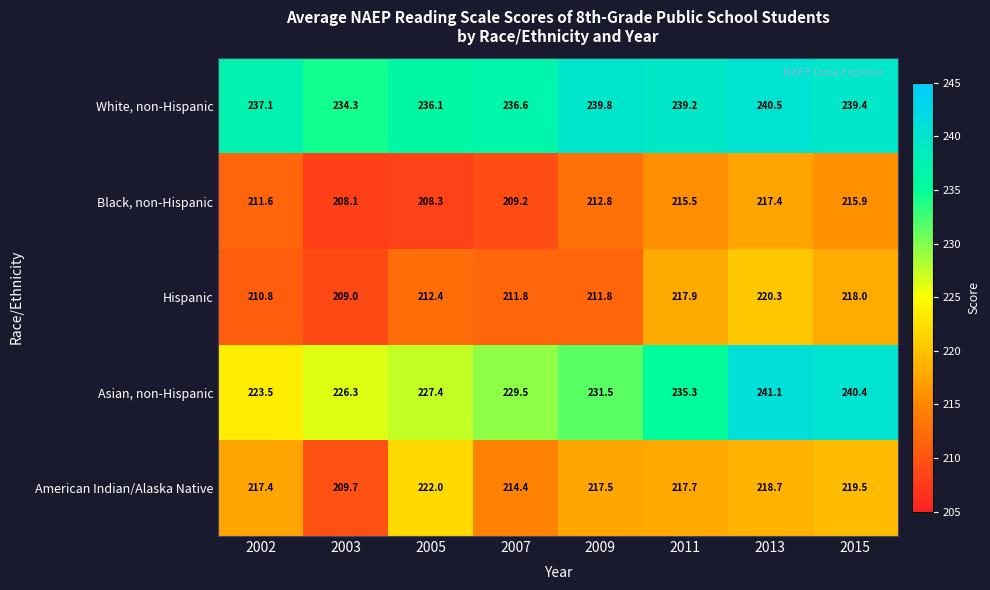

The Asian, non-Hispanic series shows 231.5 at 2009. True or false?

True